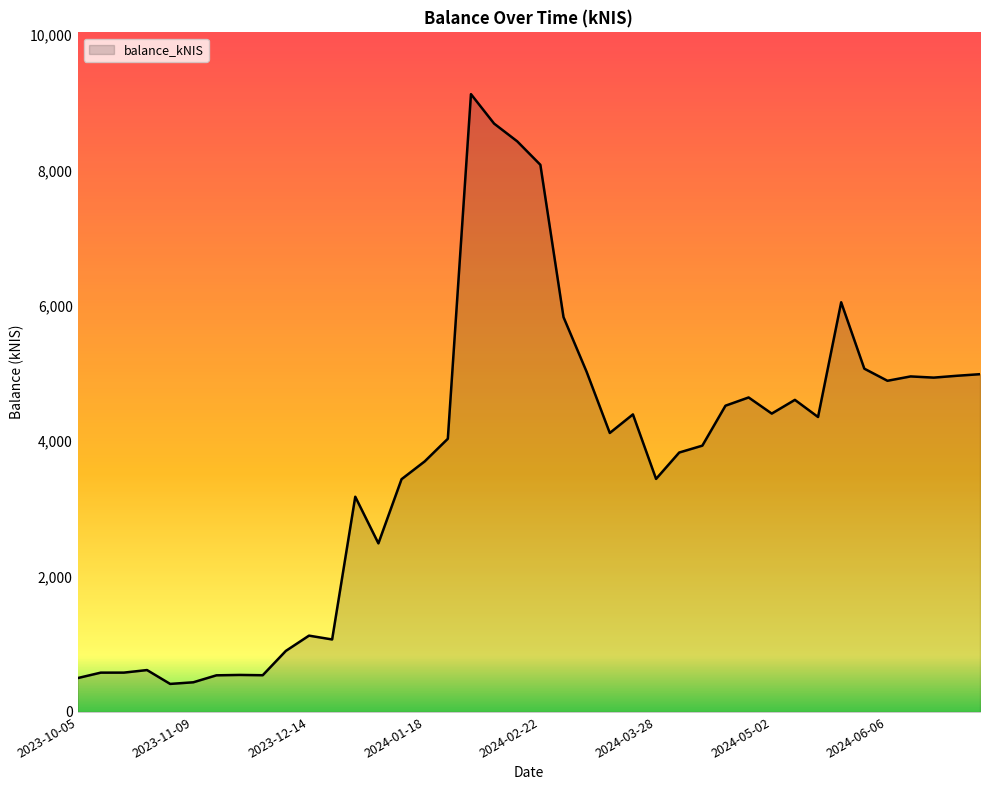

What is the minimum value shown in the chart?

414.1